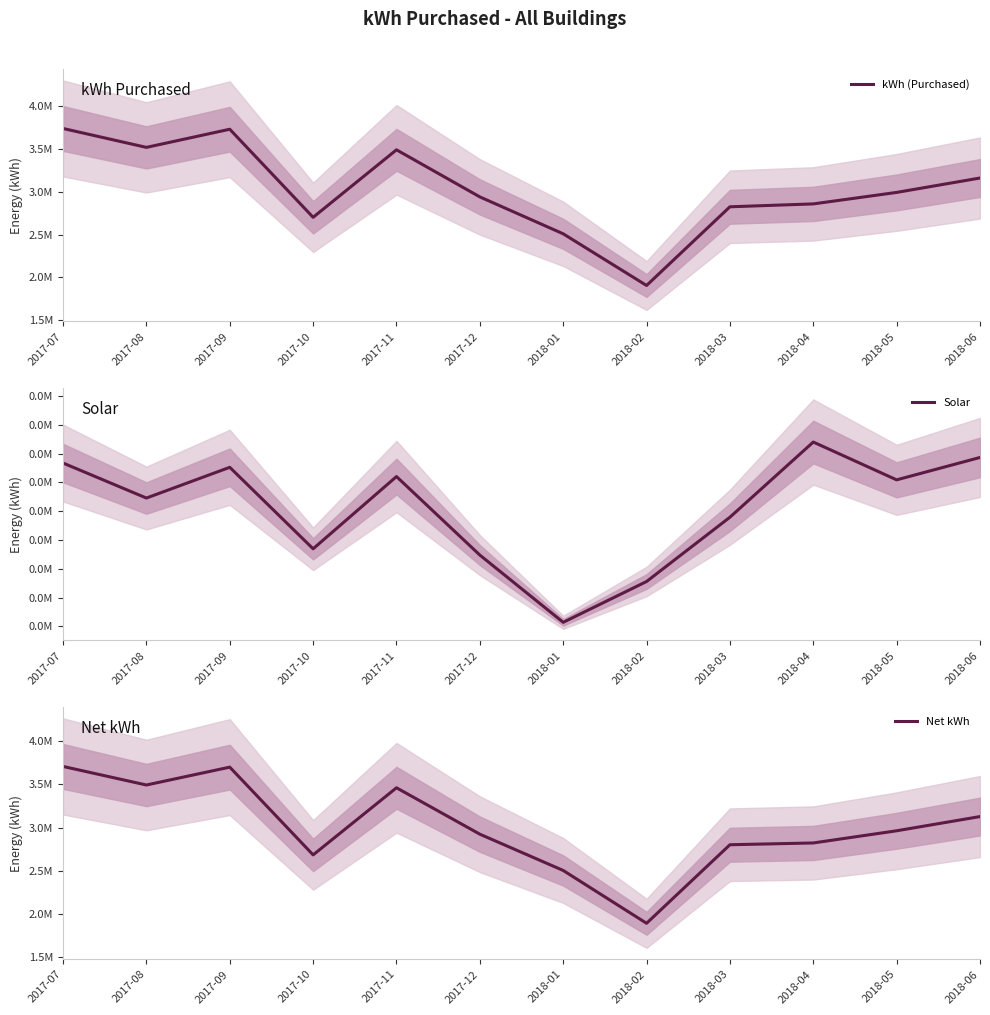

What is the total value across all series at 2017-12?

5881728